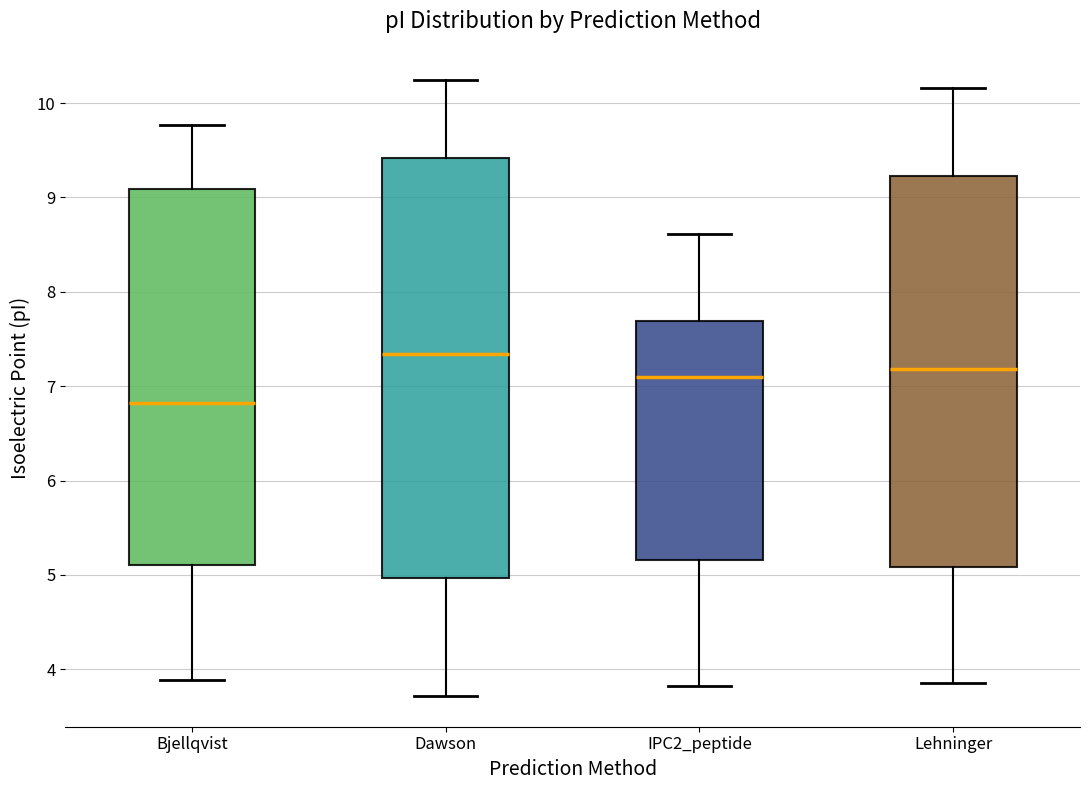

Reading left to right, read every box against the y-axis: the position of its median line, the range the box covers, and the ends of its whiskers. The values are not printed on the chart, so give them approximately, as read against the axis.

Bjellqvist: median 6.8, box 5.1 to 9.1, whiskers 3.9 to 9.8
Dawson: median 7.3, box 5.0 to 9.4, whiskers 3.7 to 10.2
IPC2_peptide: median 7.1, box 5.2 to 7.7, whiskers 3.8 to 8.6
Lehninger: median 7.2, box 5.1 to 9.2, whiskers 3.9 to 10.2